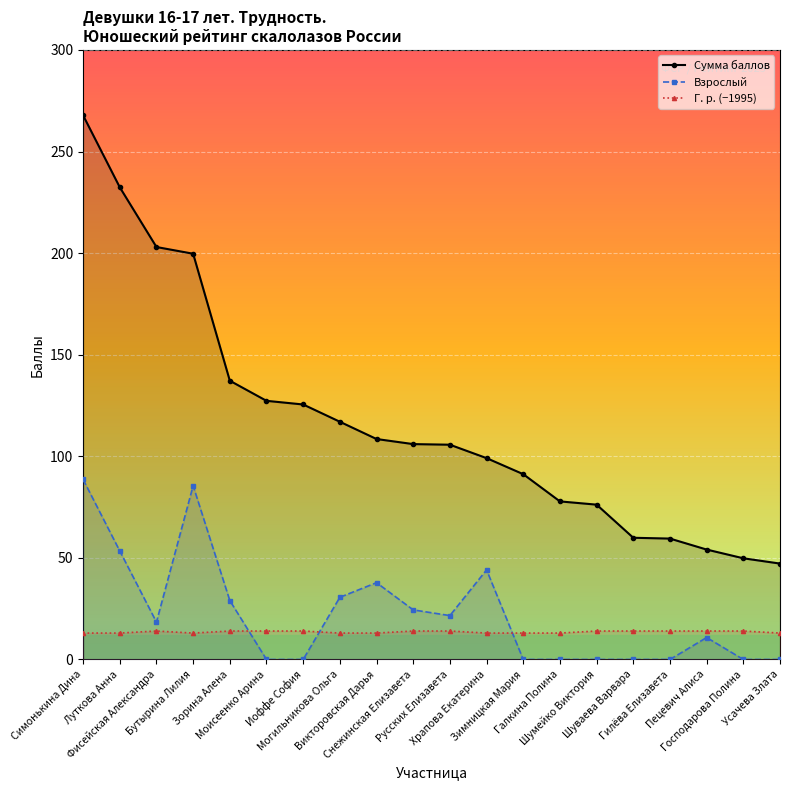

Which label corresponds to the largest value in the chart?

Симонькина Дина